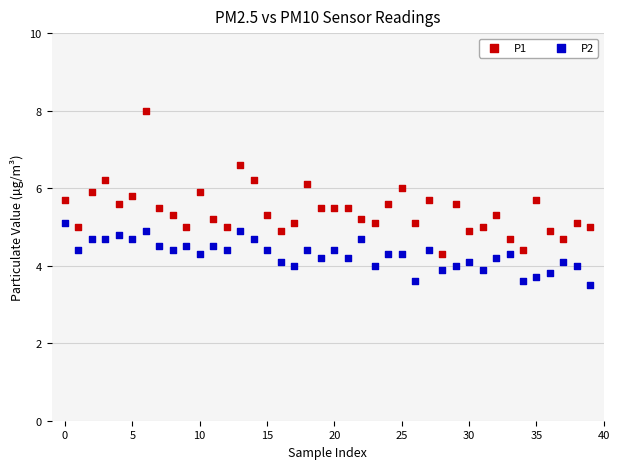

Which series reaches the minimum Y coordinate?

P2